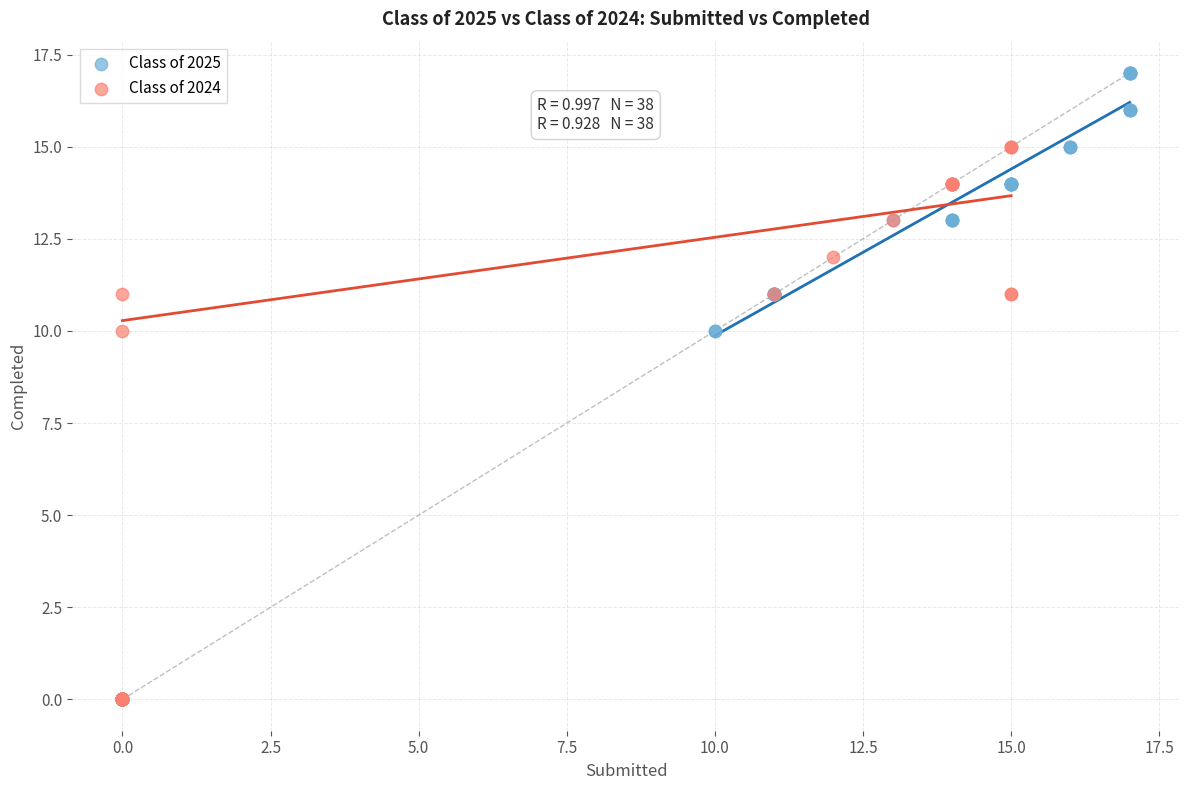

What are all the series names shown in the legend?

Class of 2025, Class of 2024